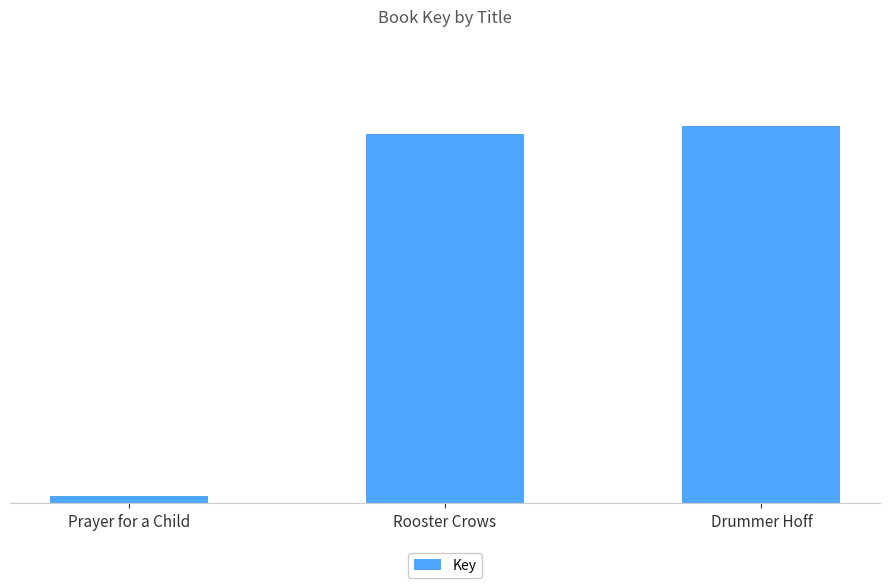

Rank the categories by value from lowest to highest.

Prayer for a Child, Rooster Crows, Drummer Hoff